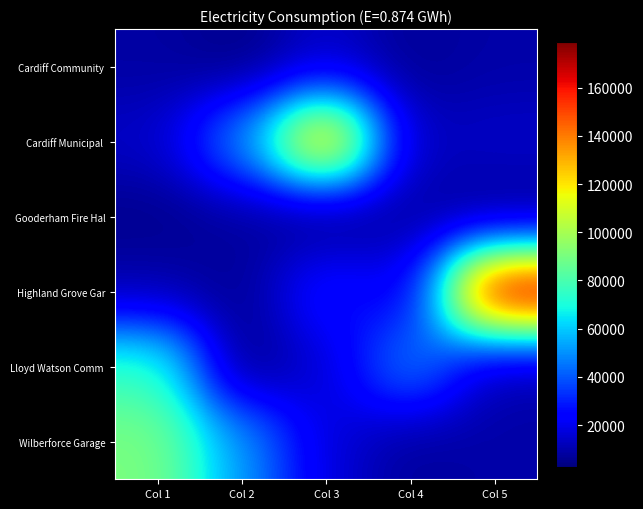

Rank the series by their maximum value, from highest to lowest.

Highland Grove Gar, Cardiff Municipal, Wilberforce Garage, Lloyd Watson Comm, Cardiff Community, Gooderham Fire Hal